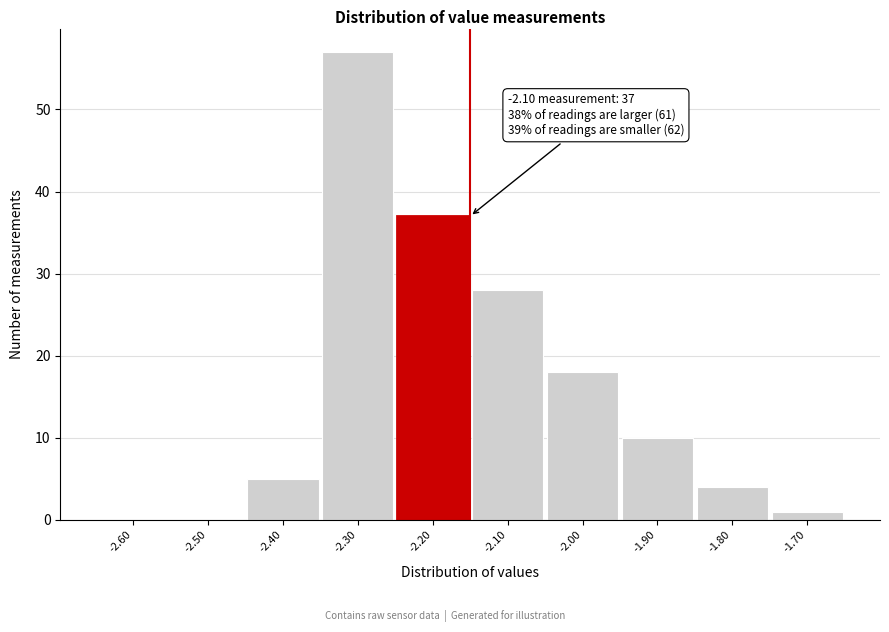

Reading right to left, what are all the values shown in this chart?

-1.70=1	-1.80=4	-1.90=10	-2.00=18	-2.10=28	-2.20=37	-2.30=57	-2.40=5	-2.50=0	-2.60=0